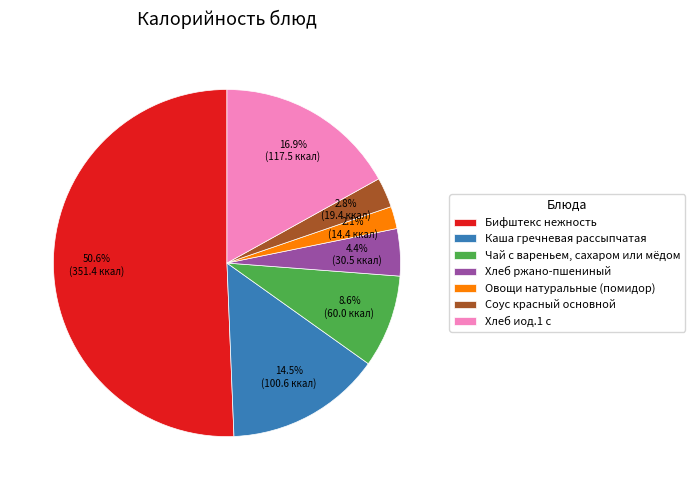

To the nearest percent, what portion does Соус красный основной represent?

3%